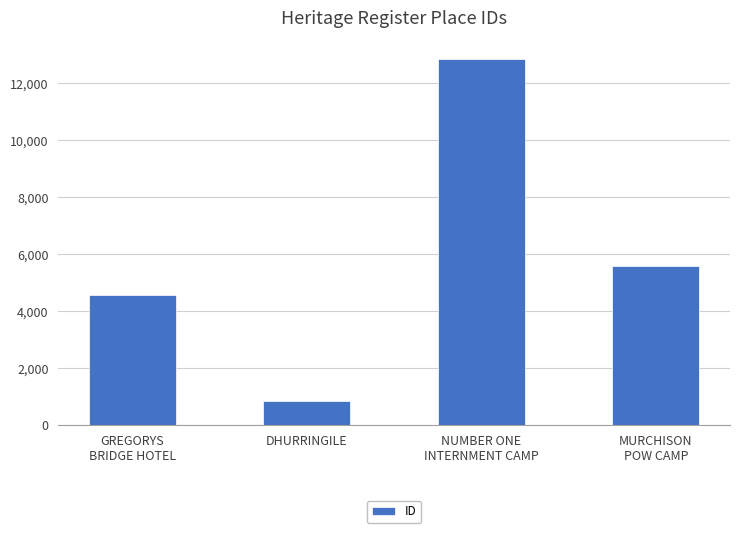

Rank the categories by value from highest to lowest.

NUMBER ONE
INTERNMENT CAMP, MURCHISON
POW CAMP, GREGORYS
BRIDGE HOTEL, DHURRINGILE